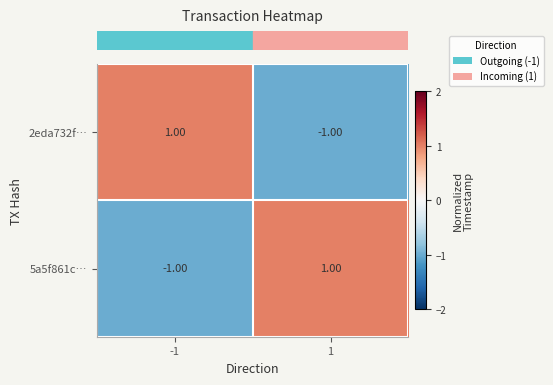

What is the difference between the highest and lowest values at 1?

2